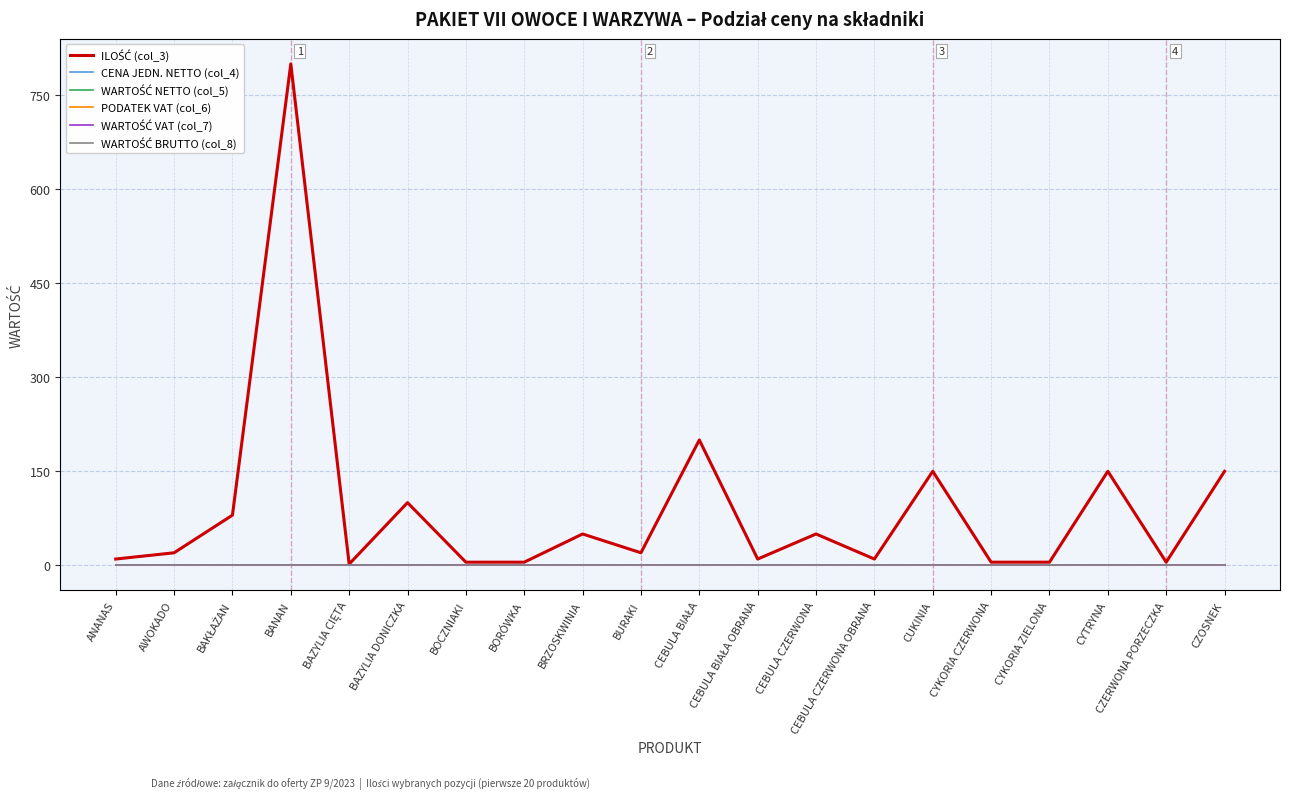

True or false: ILOŚĆ (col_3) and PODATEK VAT (col_6) cross at least once.

False